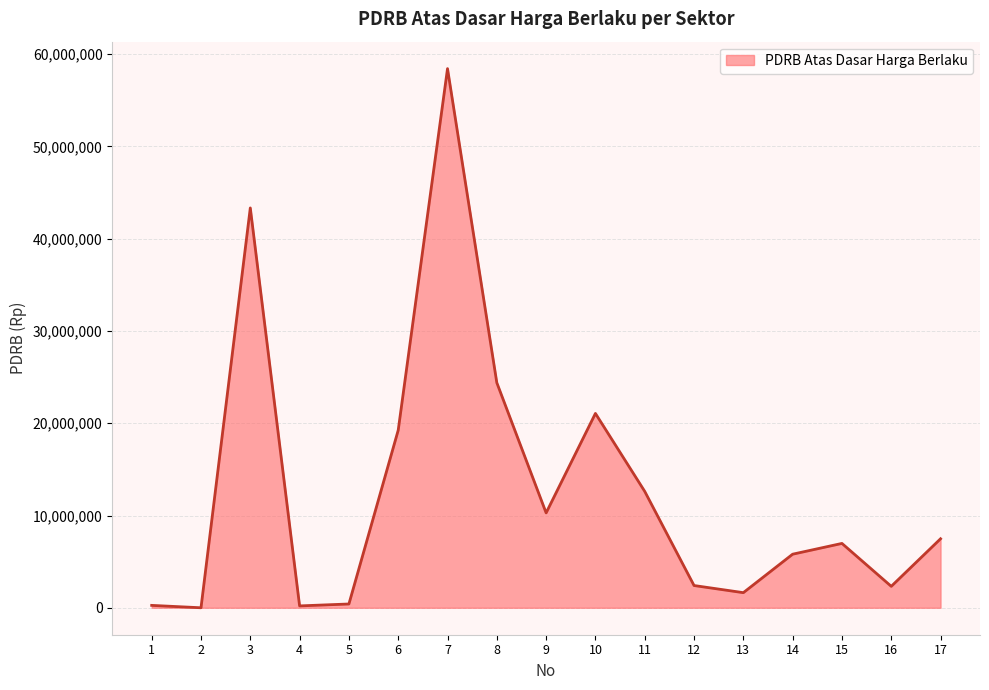

The chart shows a value of 2261672.2 at 15. True or false?

False